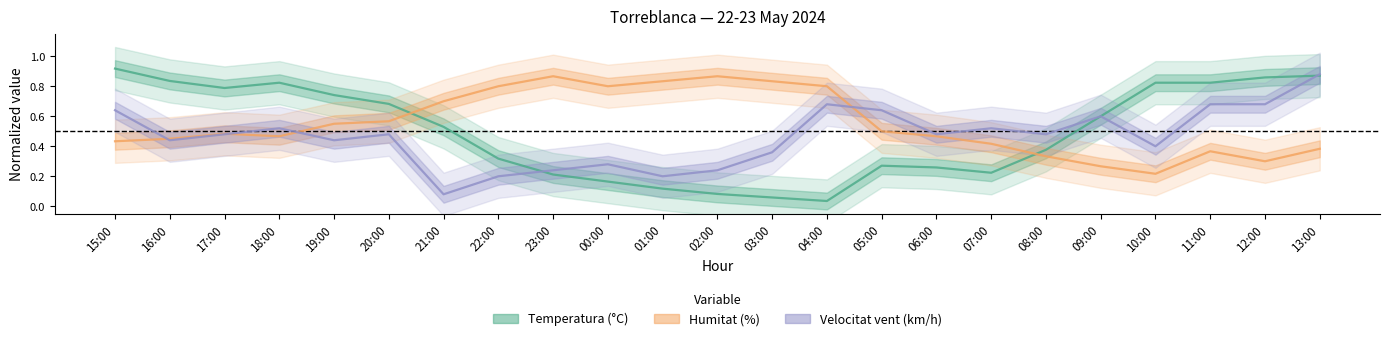

What are all the series names shown in the legend?

Temperatura (°C), Humitat (%), Velocitat vent (km/h)